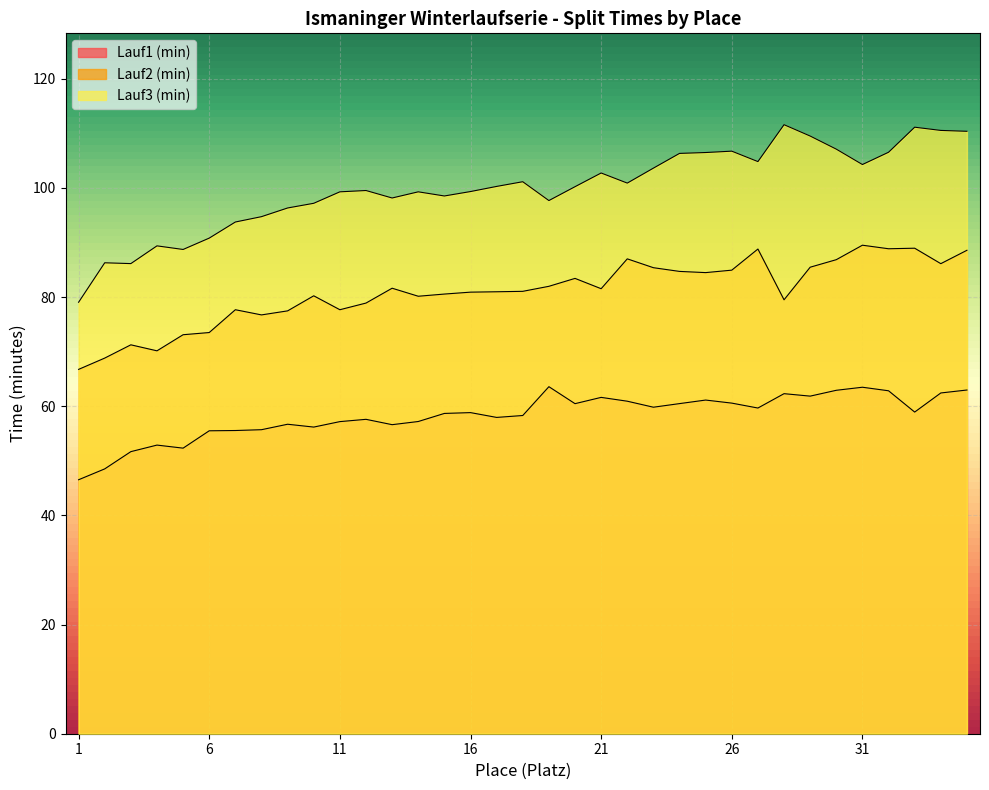

Does the chart display data point markers on the line(s)?

No